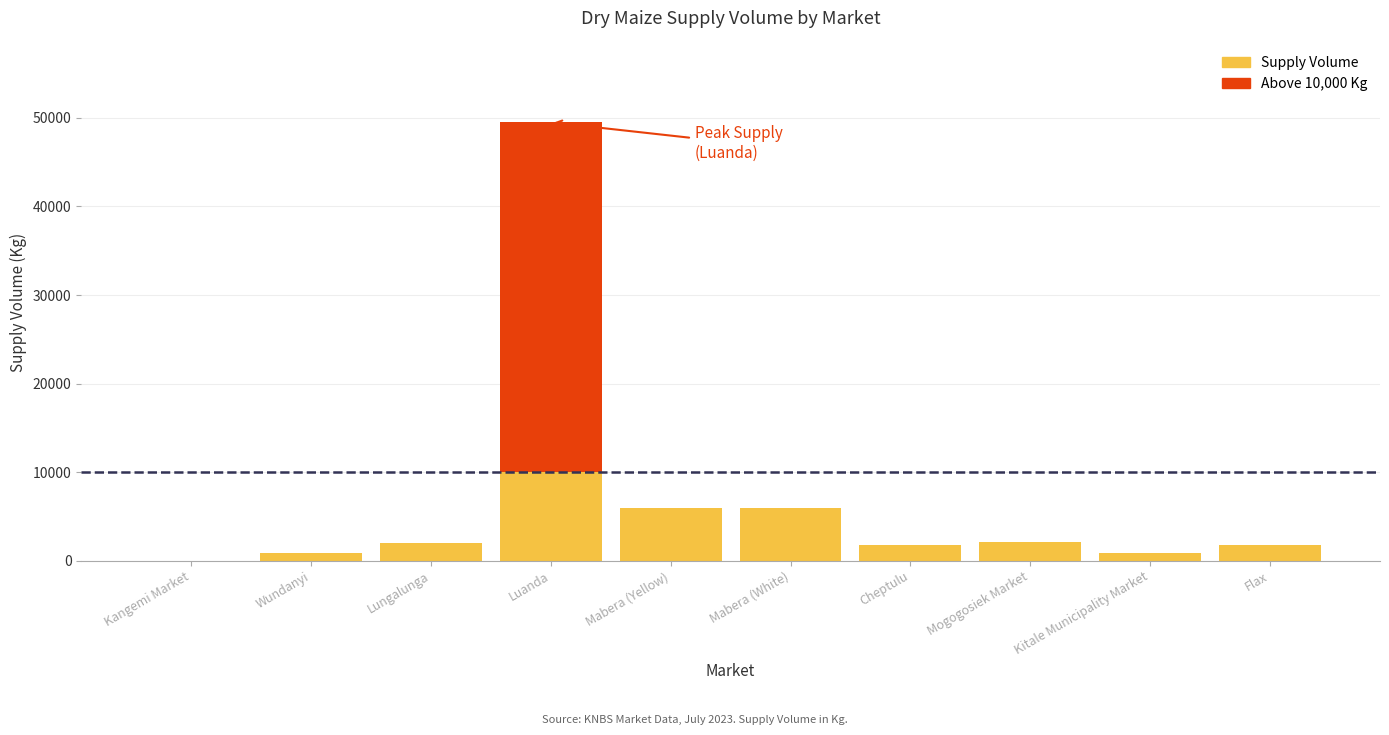

Which category has the highest value in the Supply Volume series?

Luanda